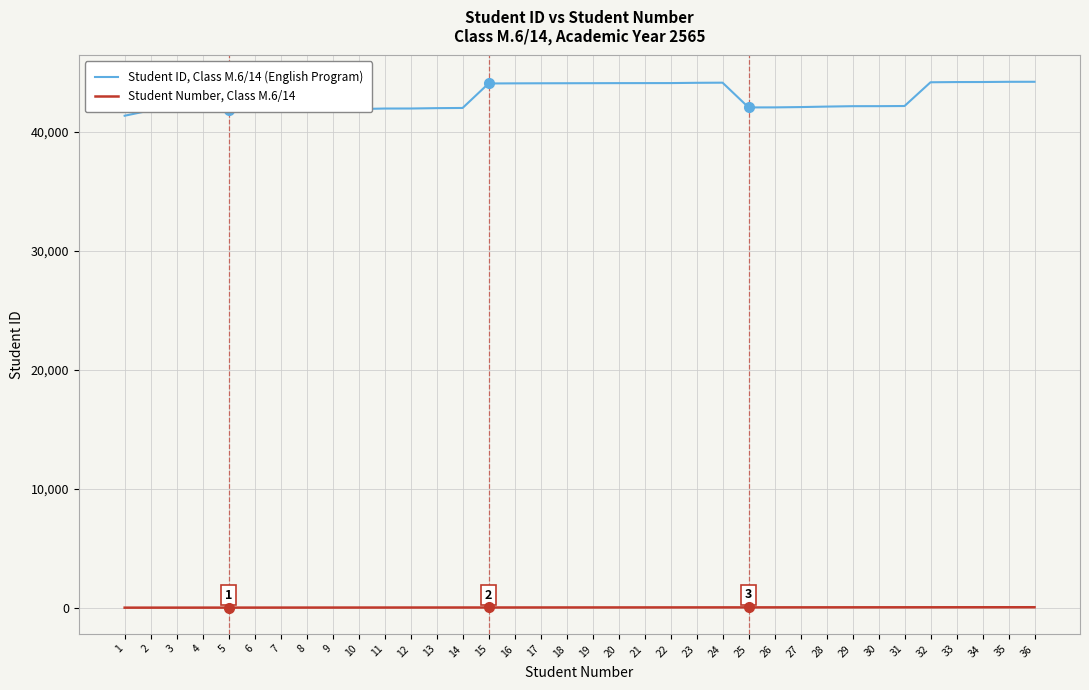

True or false: Student Number, Class M.6/14 and Student ID, Class M.6/14 (English Program) cross at least once.

False